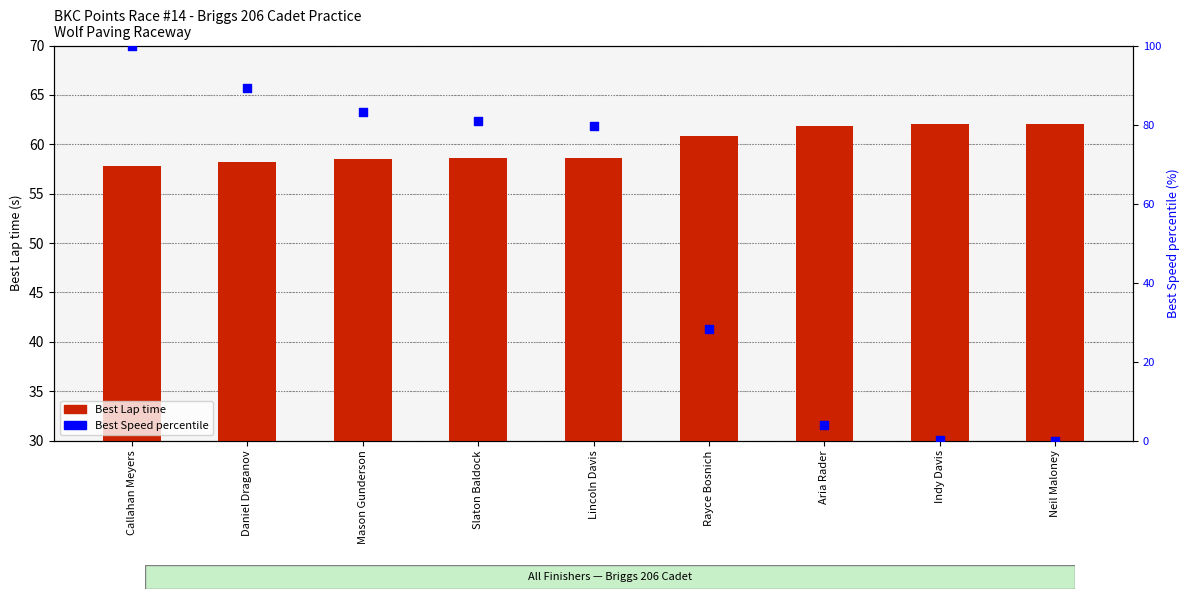

What is the total value across all series at Lincoln Davis?

138.3